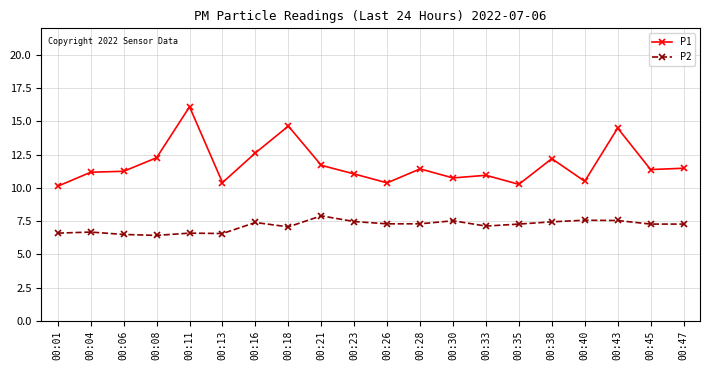

What is the smallest value displayed?

6.4